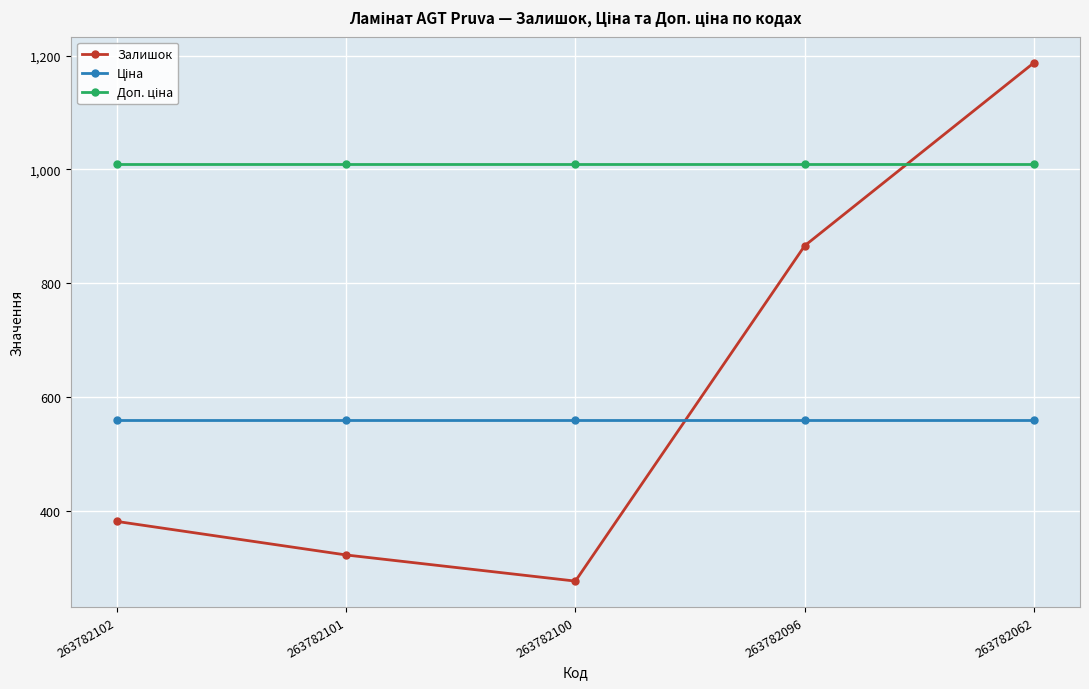

What is the difference between the Залишок values at 263782102 and 263782096?

485.0